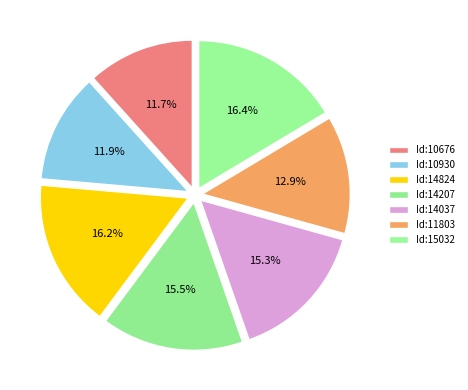

Count the number of slices in the pie.

7